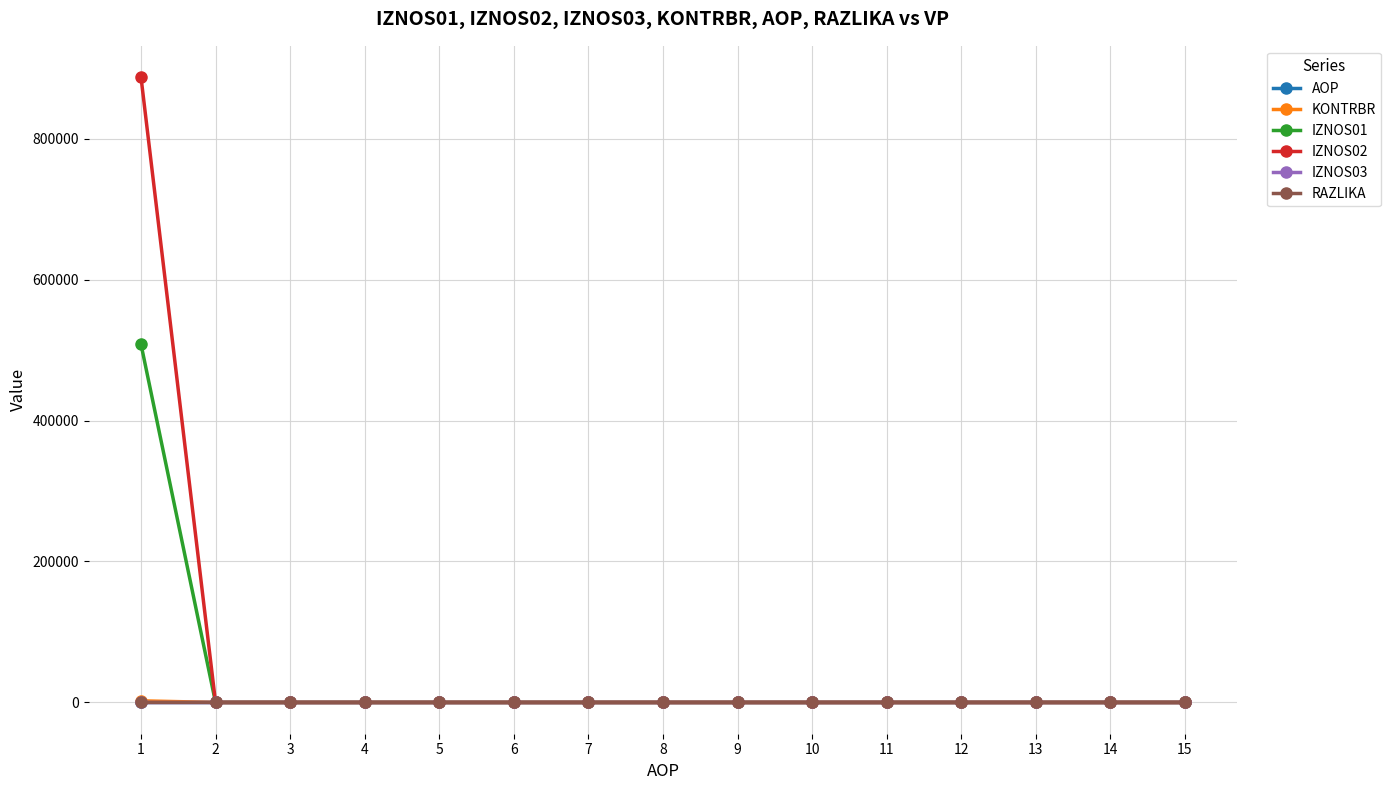

Which series has the largest range (max minus min)?

IZNOS02